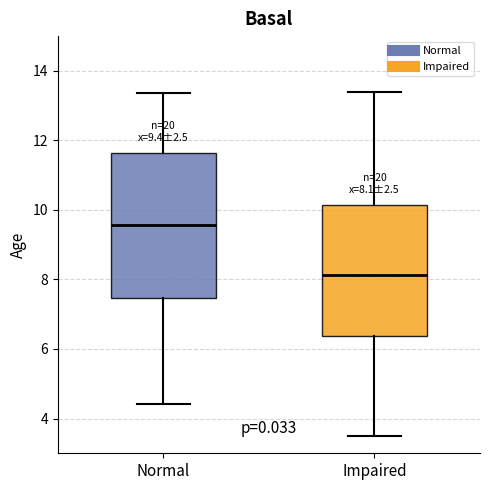

Which box has the highest median line?

Normal